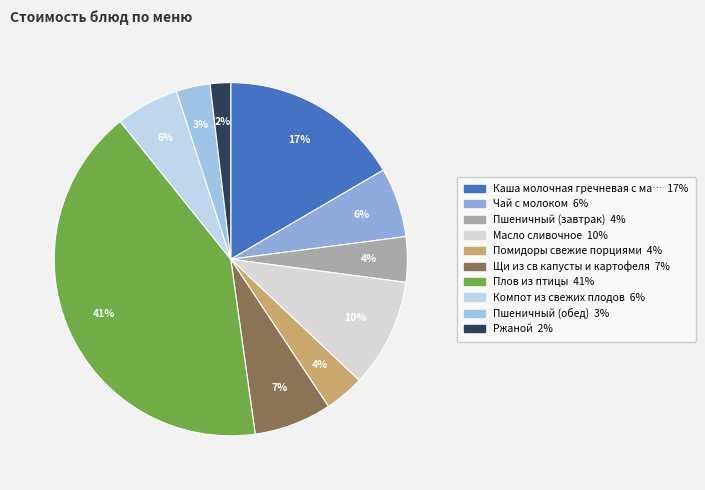

What is the largest slice in the pie chart?

Плов из птицы